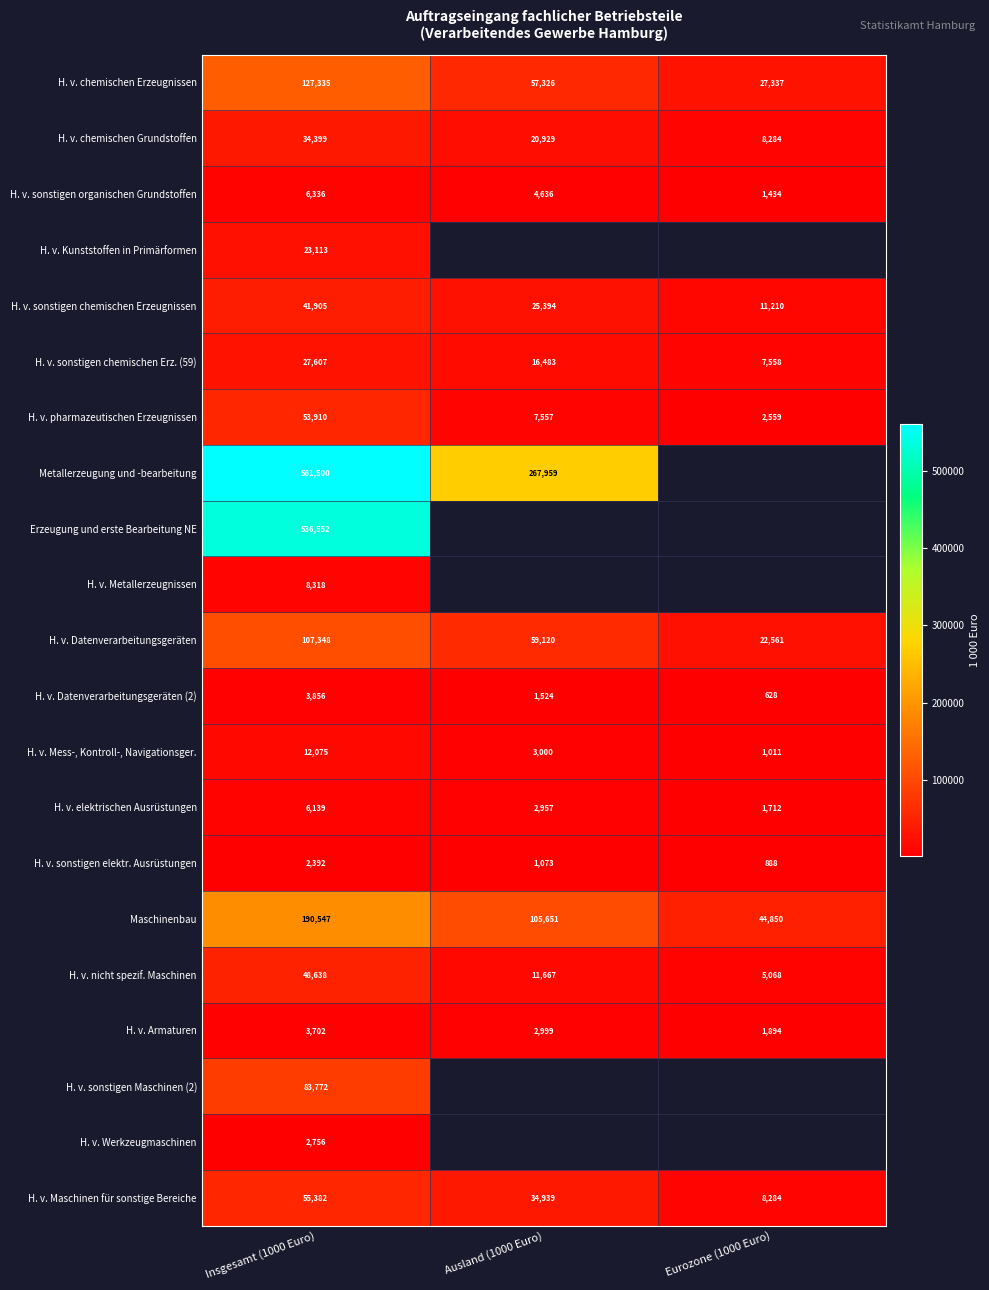

Is the value of H. v. Armaturen at Ausland (1000 Euro) greater than the value of H. v. Mess-, Kontroll-, Navigationsger. at Ausland (1000 Euro)?

No